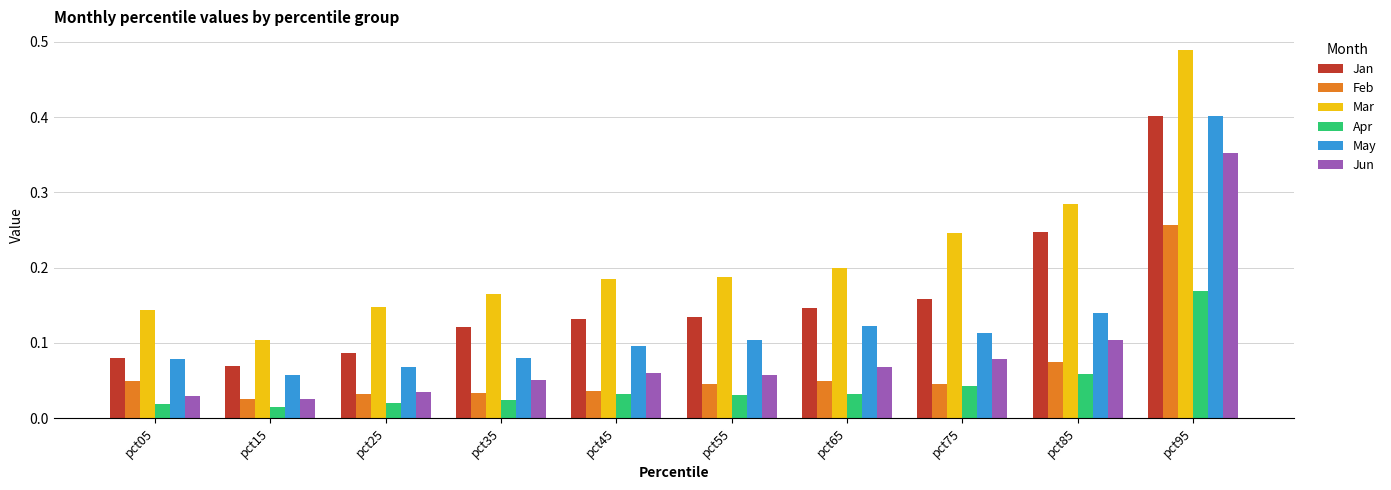

Which series has the widest spread of values?

Mar